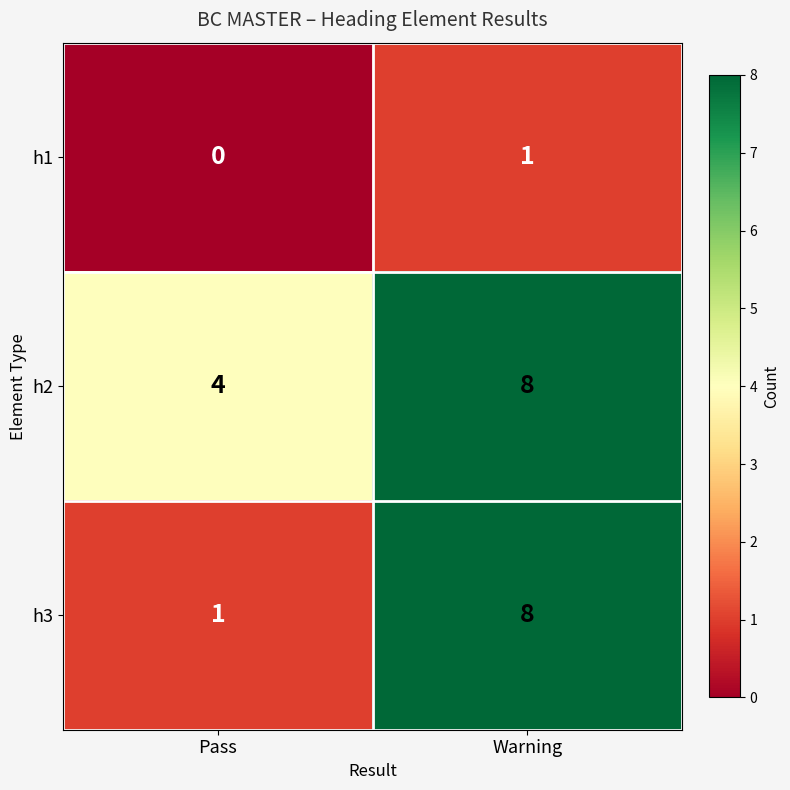

Reading left to right, extract all data points from this chart.

h1: 0	1
h2: 4	8
h3: 1	8